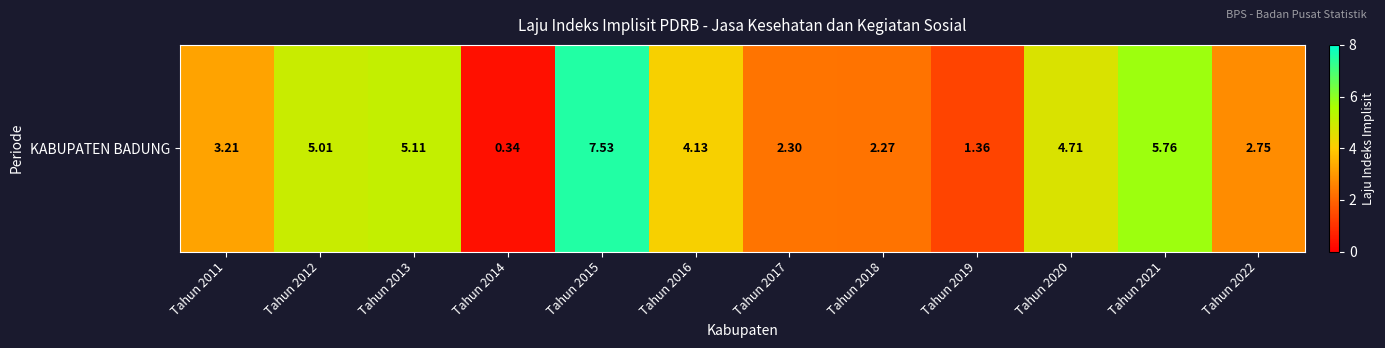

What is the maximum value shown in the chart?

7.5